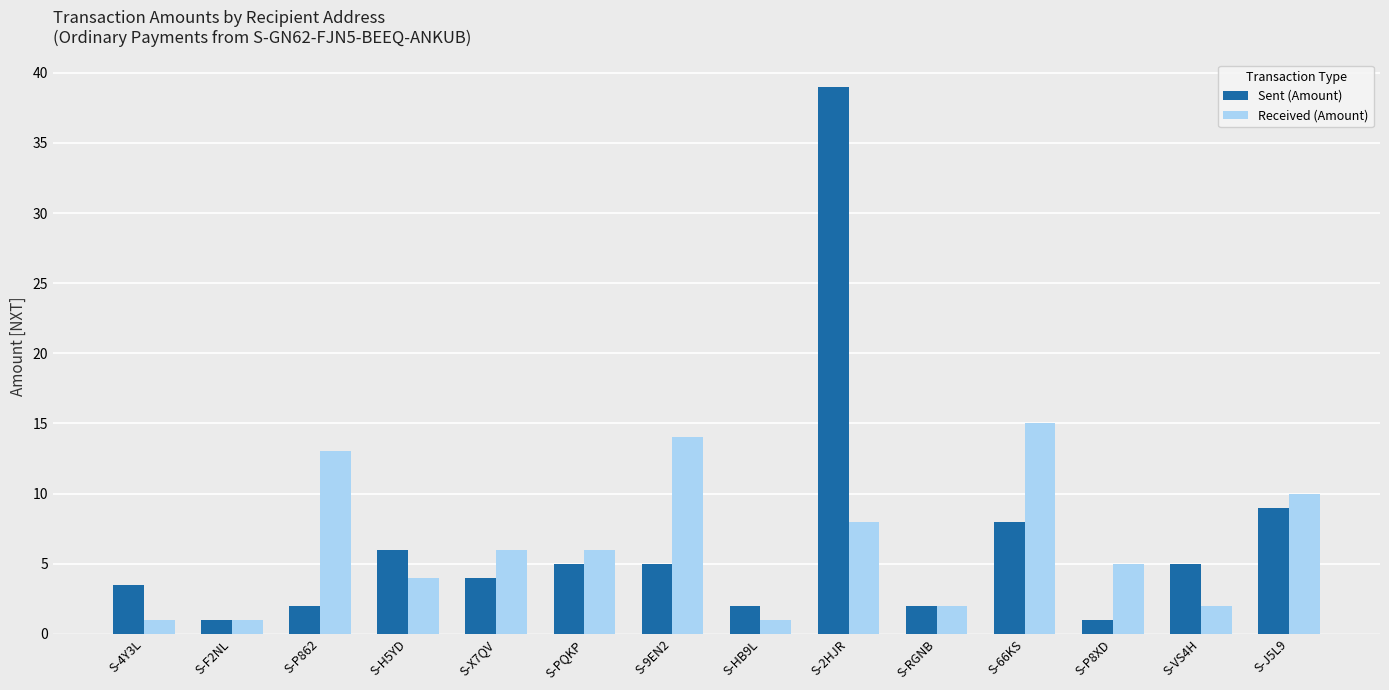

At S-J5L9, list the series in order from largest to smallest.

Received (Amount), Sent (Amount)